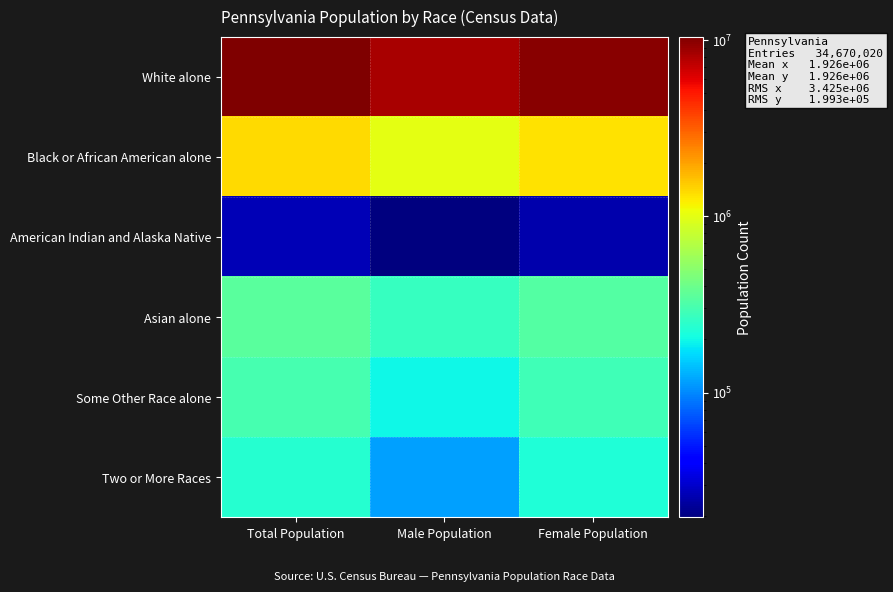

What is the greatest value displayed?

10406288.0